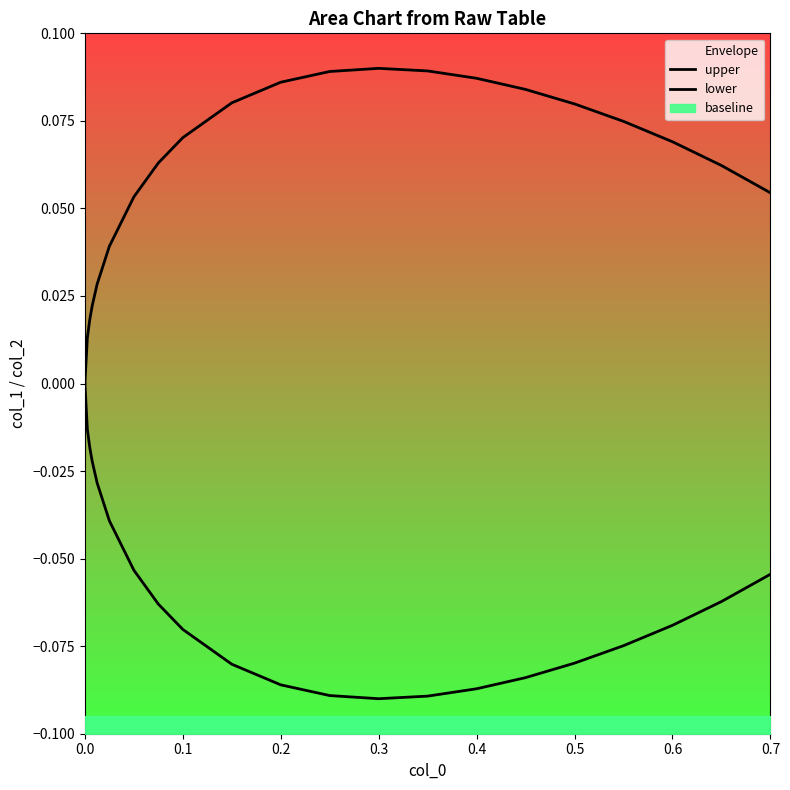

What is the difference between the maximum and minimum values in the lower series?

0.1